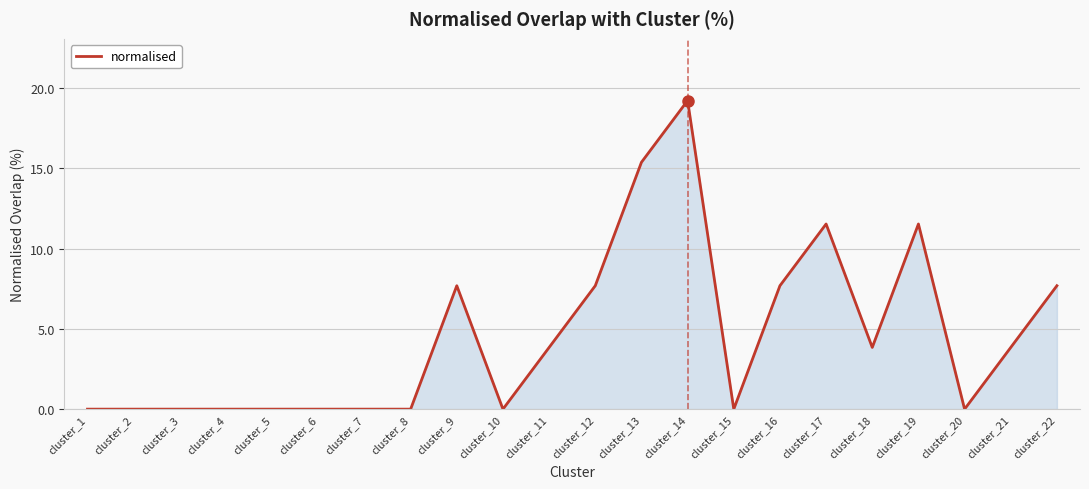

What is the sum of all values?

100.0